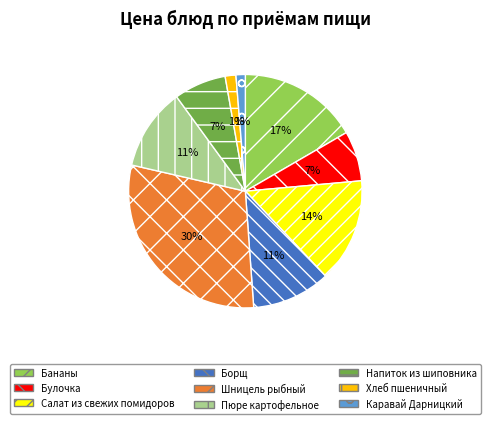

Is there any slice that represents more than half of the pie?

No